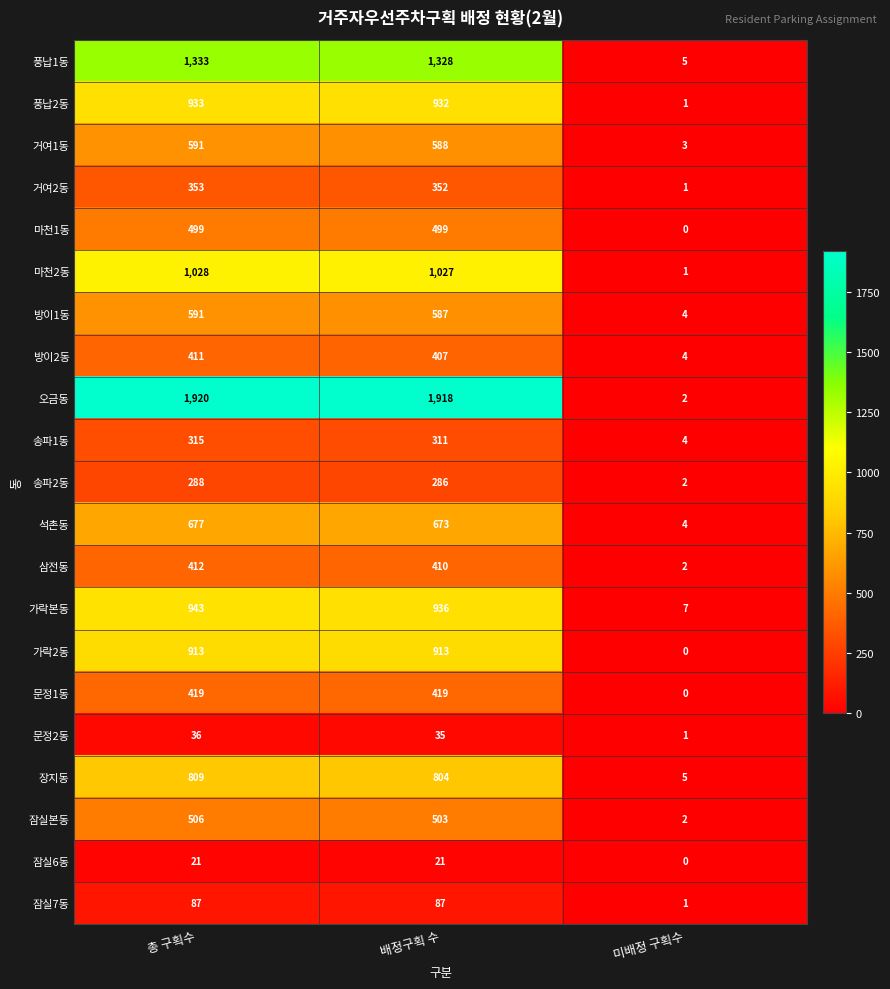

Which series has the largest total across all categories?

오금동